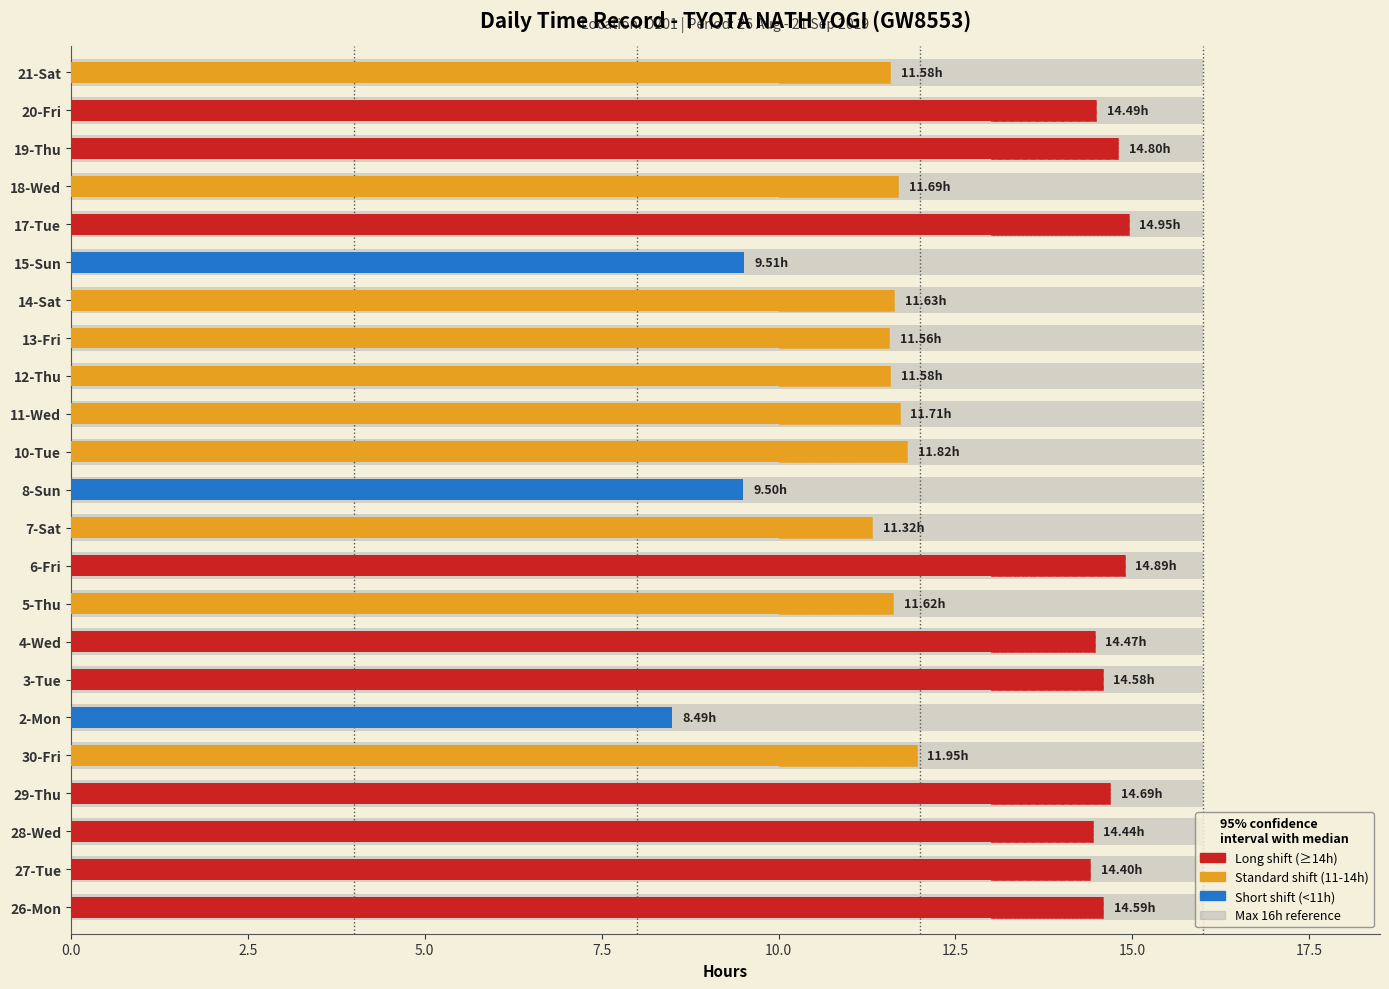

How many groups of bars are there?

23